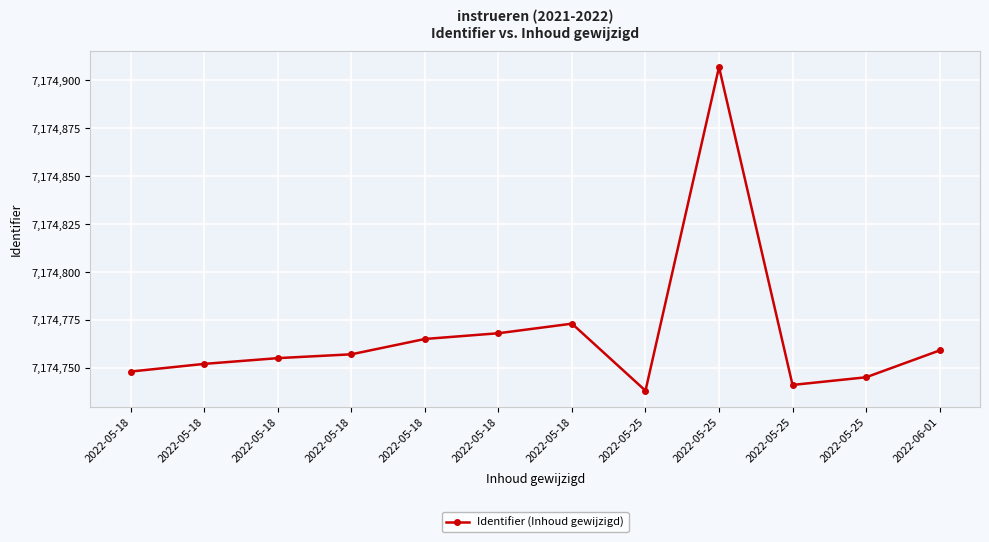

How many lines are shown in the chart?

1